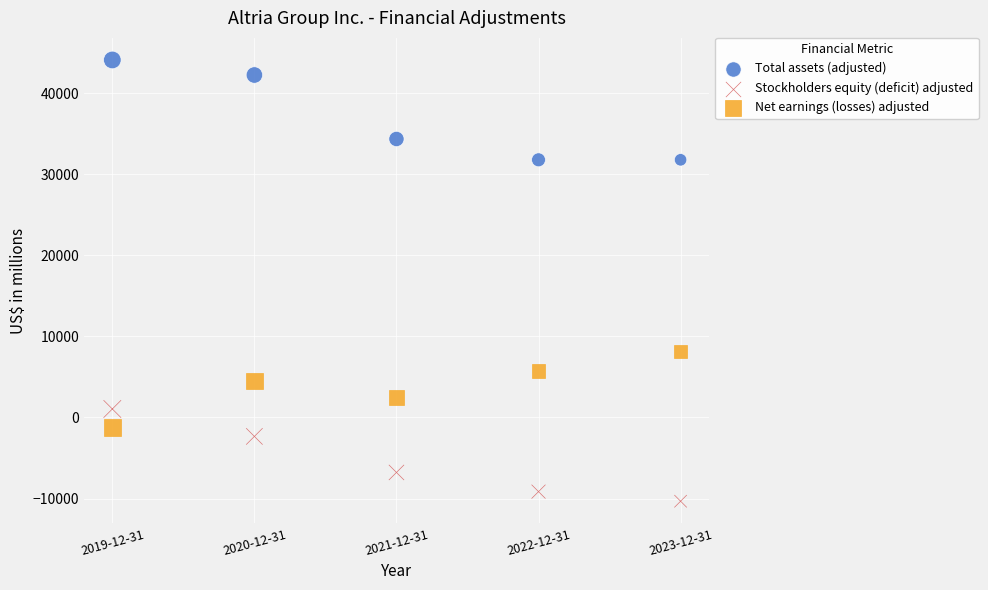

Which series has the widest spread of Y values?

Total assets (adjusted)